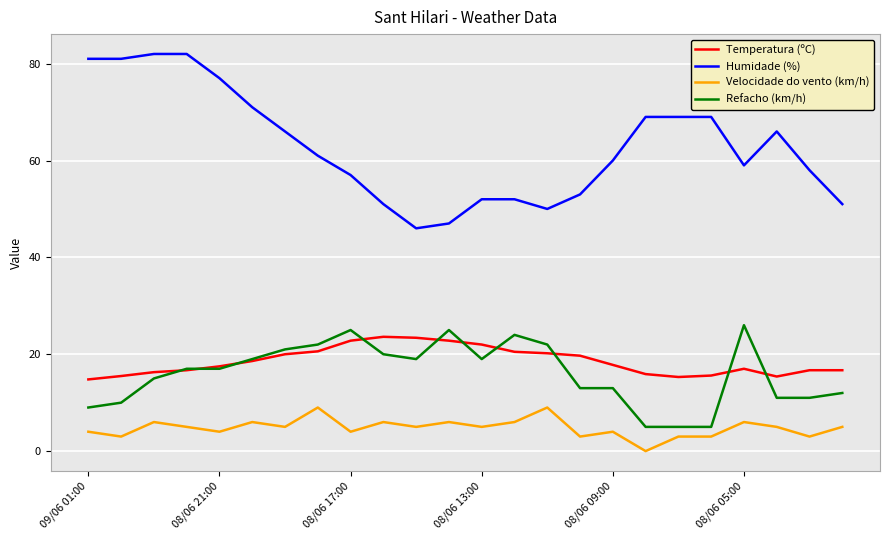

Is this an area chart (filled region under the line)?

No